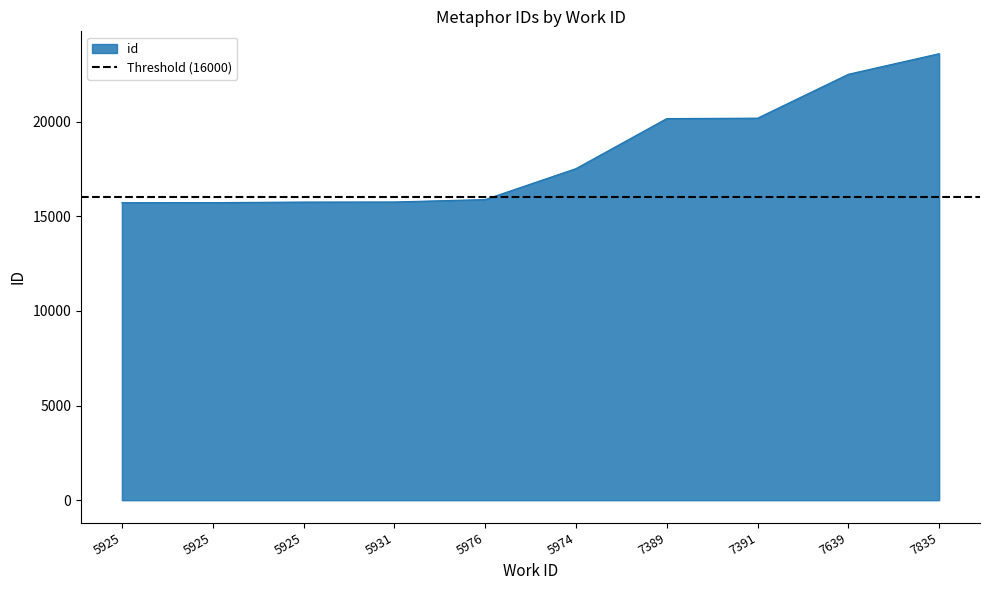

What is the difference between the second highest and second lowest values?

6784